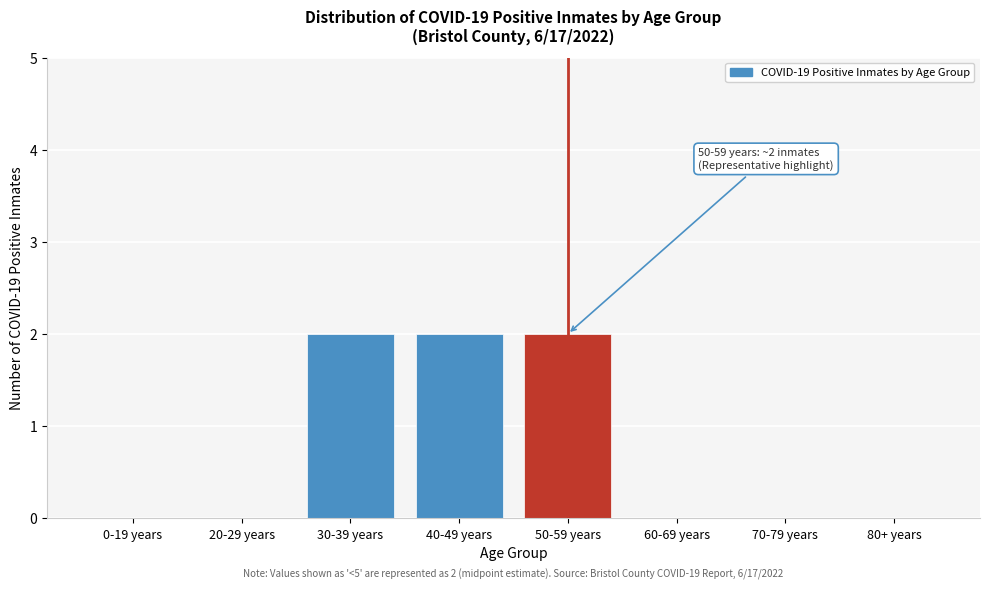

Reading right to left, list all the values displayed in this chart.

80+ years=0	70-79 years=0	60-69 years=0	50-59 years=2	40-49 years=2	30-39 years=2	20-29 years=0	0-19 years=0